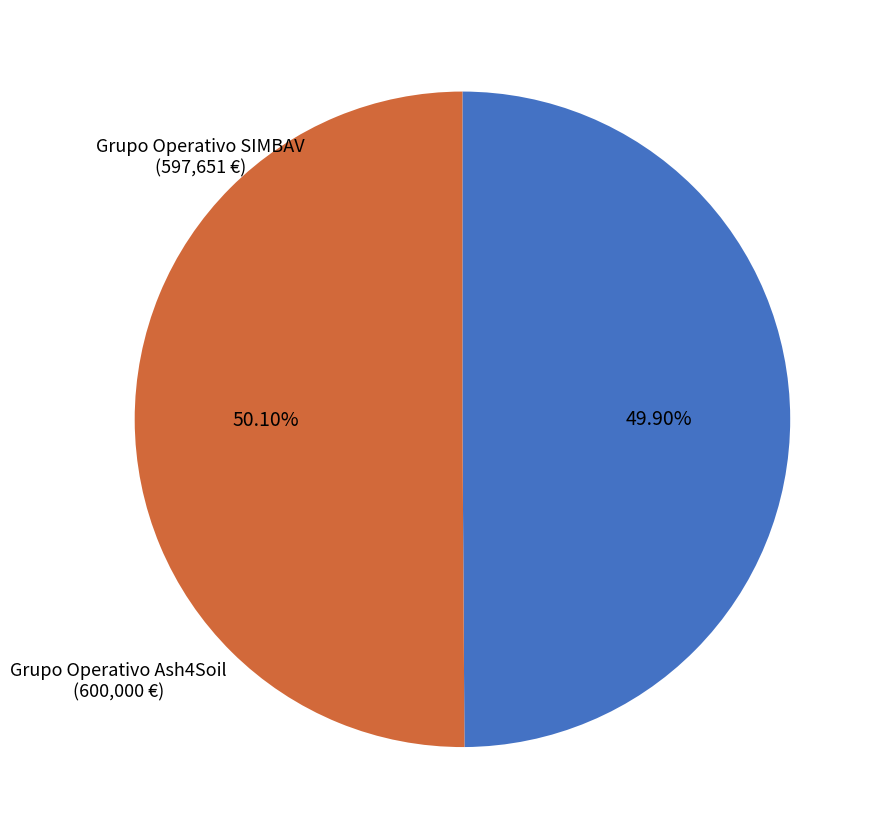

Does any single category account for the majority?

Yes